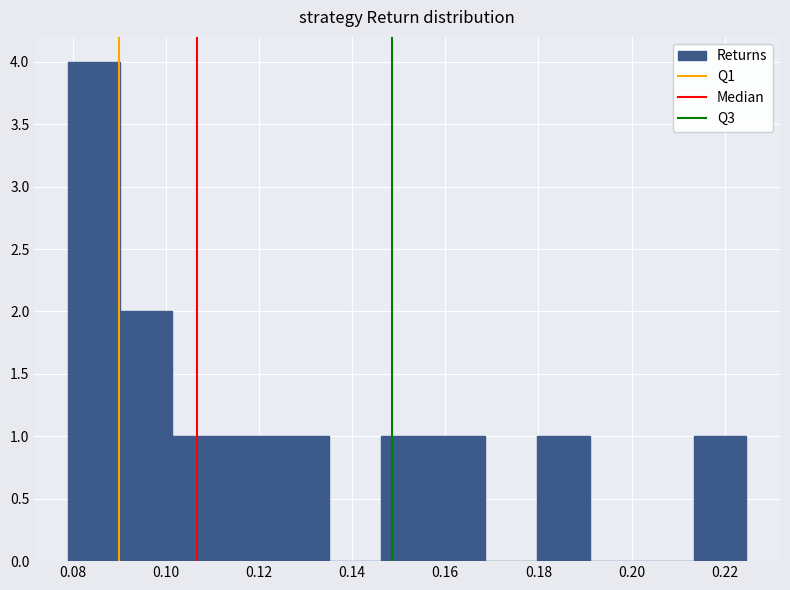

Reading left to right, list every bar in this chart as the range it spans on the x-axis followed by its height. Neither the bar edges nor the heights are printed on the chart, so give them approximately, as read against the axes.

0.080 to 0.090: 4
0.090 to 0.102: 2
0.102 to 0.112: 1
0.112 to 0.124: 1
0.124 to 0.136: 1
0.136 to 0.146: 0
0.146 to 0.158: 1
0.158 to 0.168: 1
0.168 to 0.180: 0
0.180 to 0.192: 1
0.192 to 0.202: 0
0.202 to 0.214: 0
0.214 to 0.224: 1